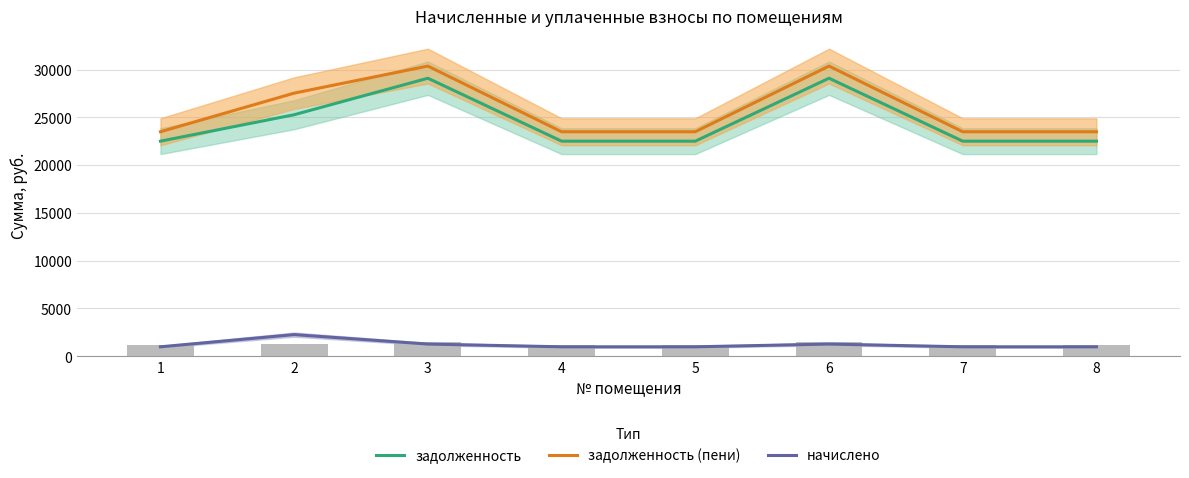

Rank the categories by задолженность (пени) value from highest to lowest.

3, 6, 2, 1, 4, 5, 7, 8